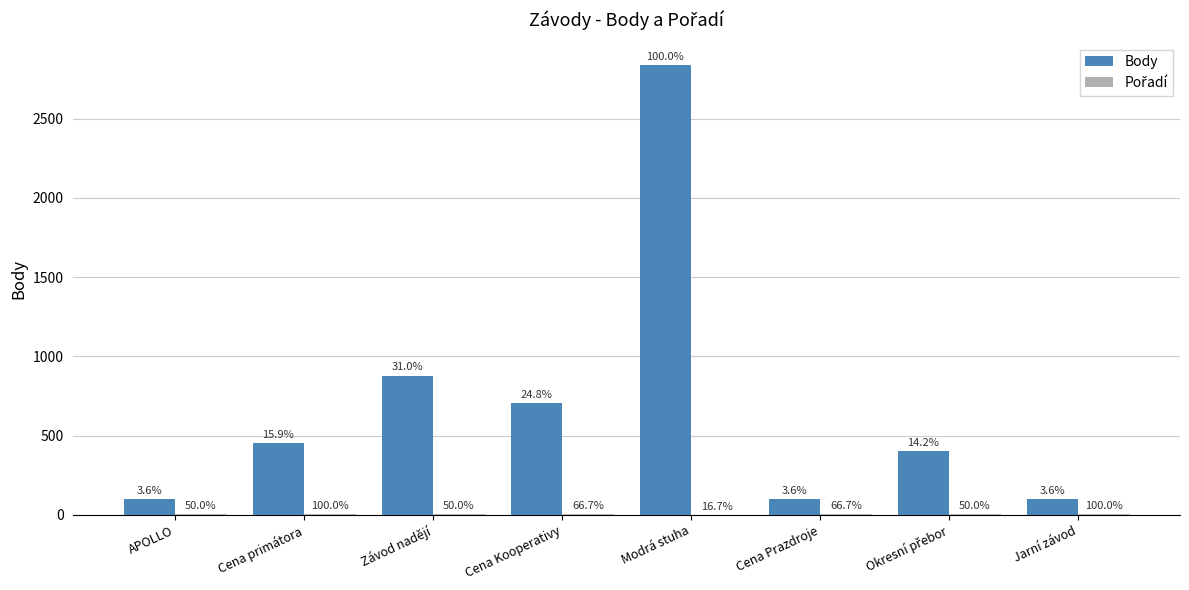

Does the chart contain stacked bars?

No